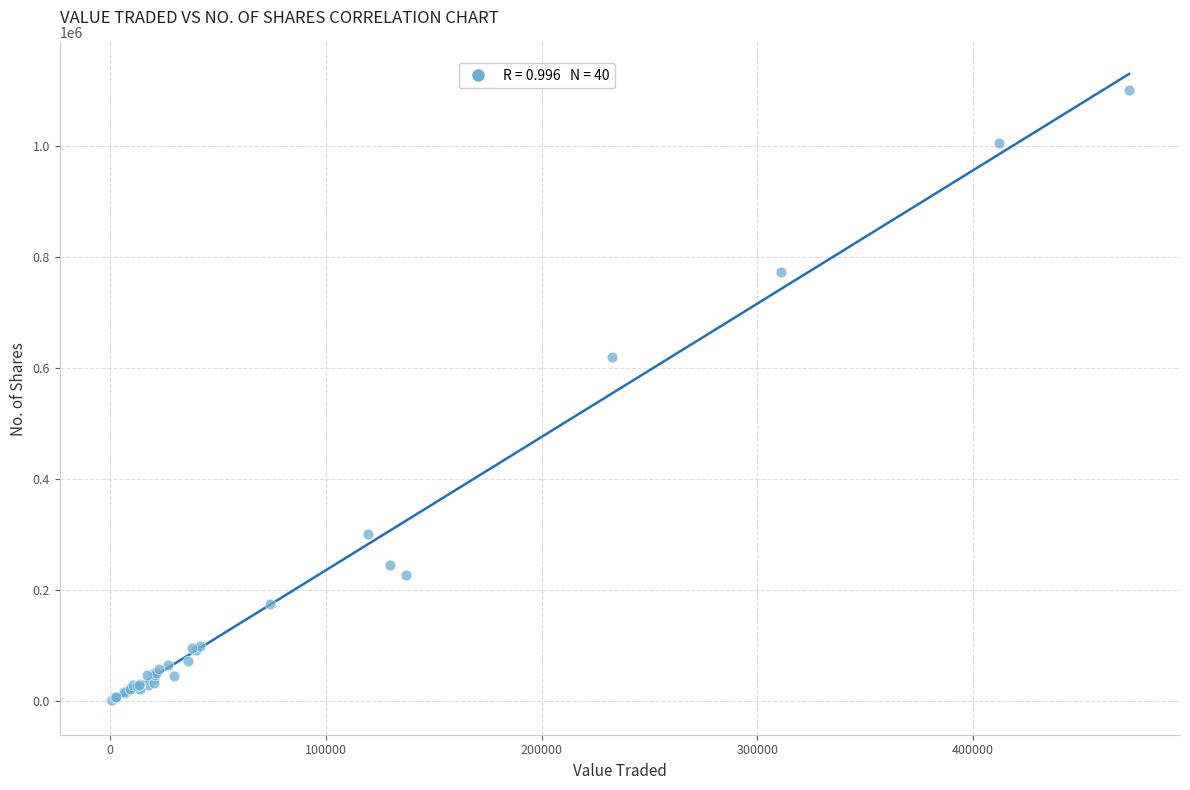

What Y value in the scatter plot is closest to 550141?

618807